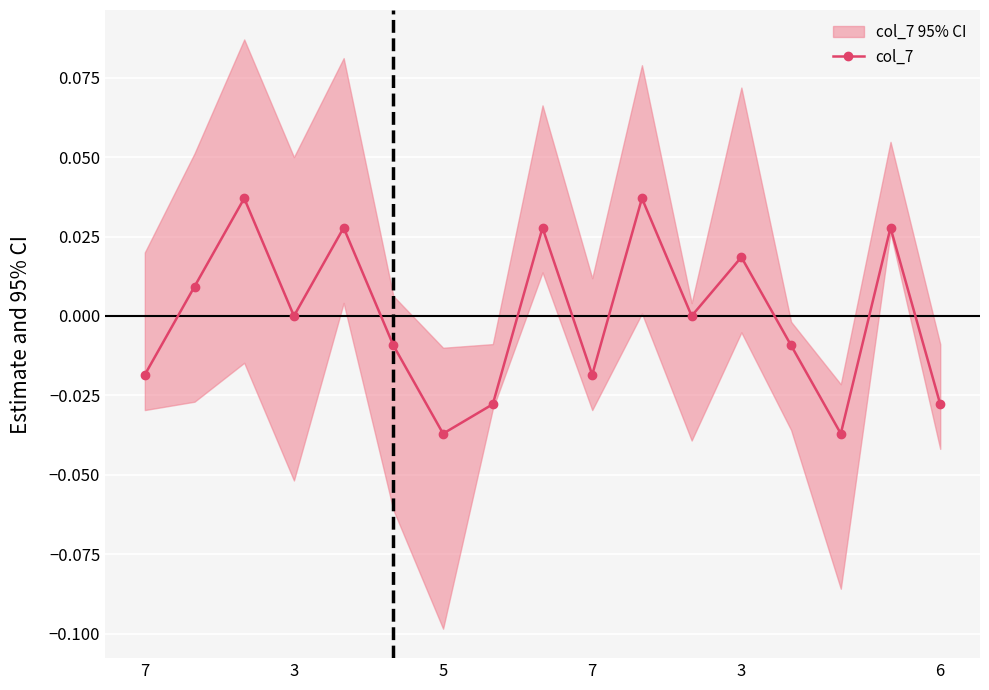

The chart shows a value of 0.1 at 10. True or false?

False